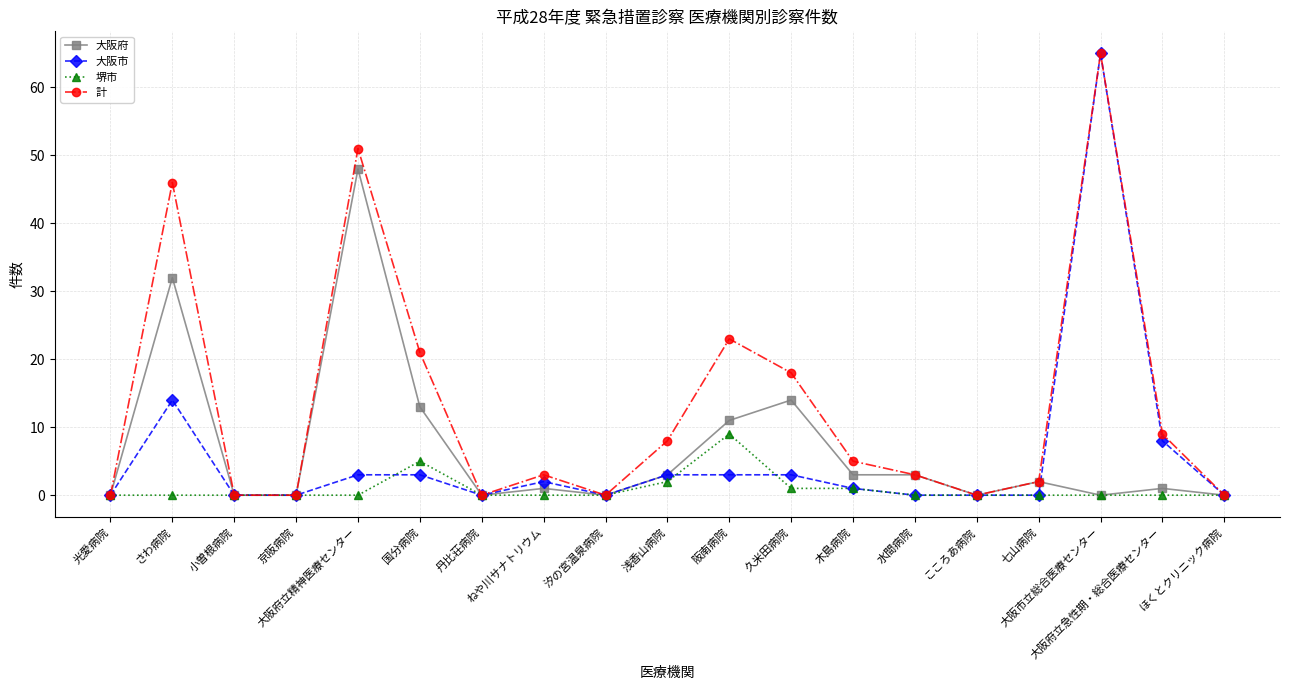

At how many categories does at least one series exceed 26?

3